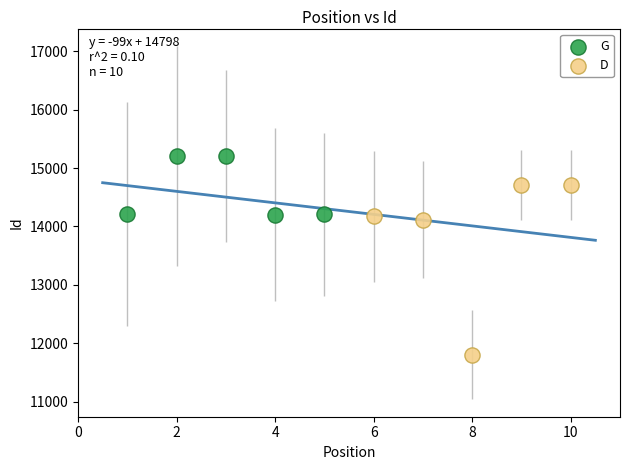

Which series contains the highest Y value?

G